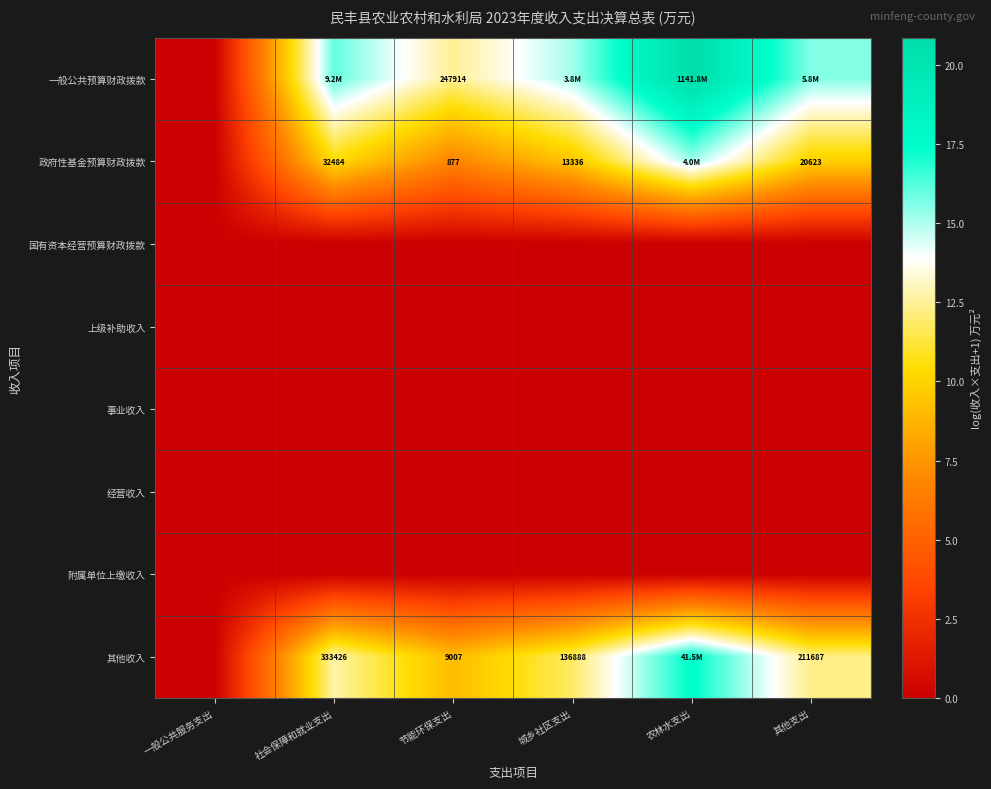

Which series changed the most between 一般公共服务支出 and 城乡社区支出?

一般公共预算财政拨款